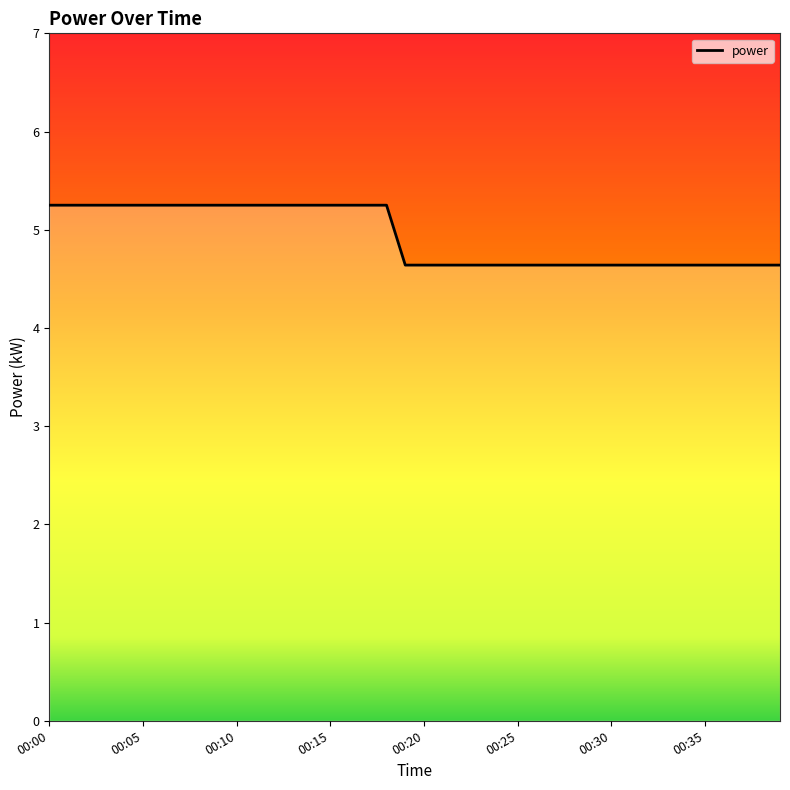

How many lines are shown in the chart?

1